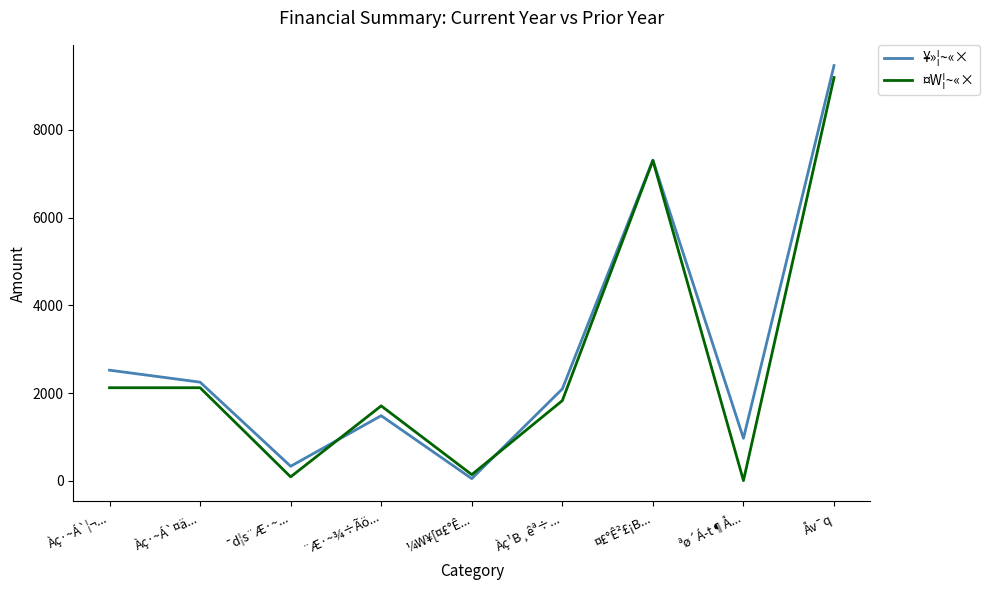

How many interior local valleys does the ¤W¦~«× series have?

3